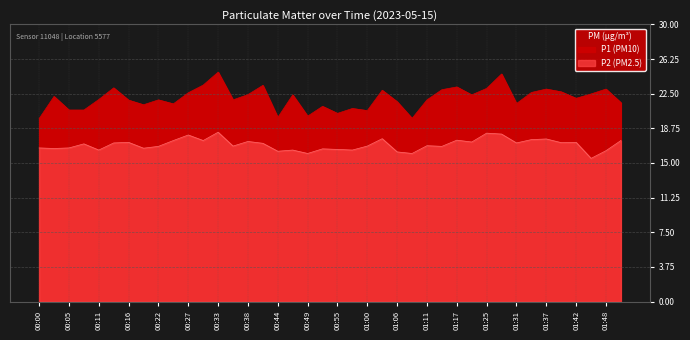

Rank the series by their average value, from highest to lowest.

P1, P2